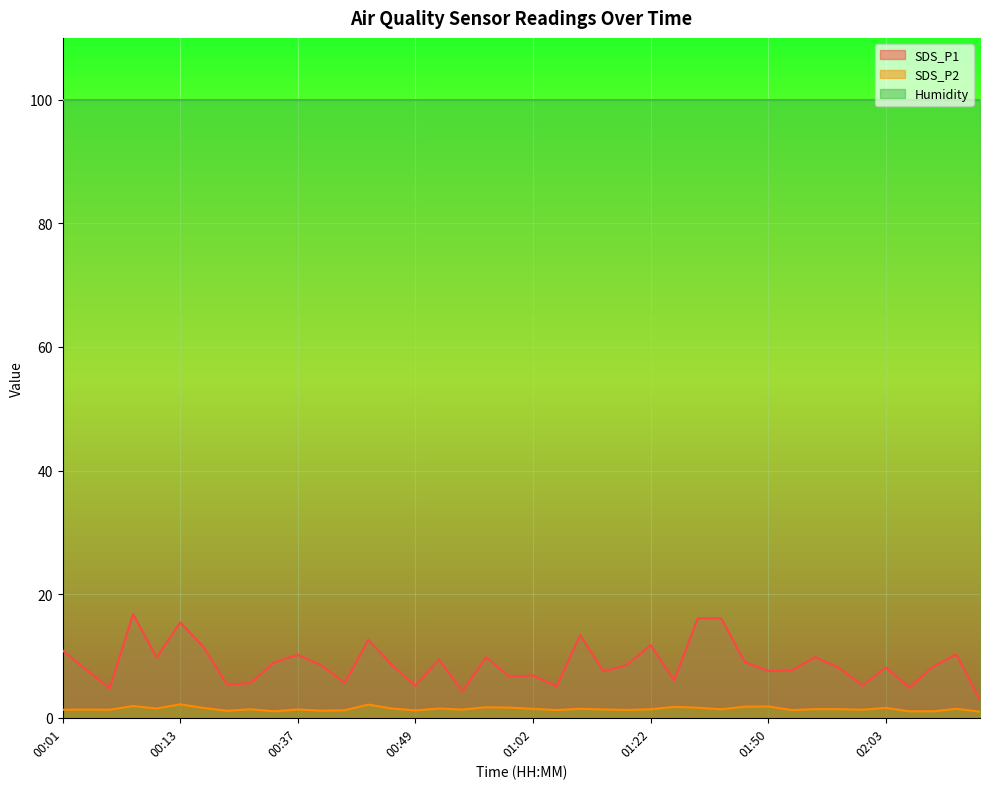

How many series are shown in this chart?

3